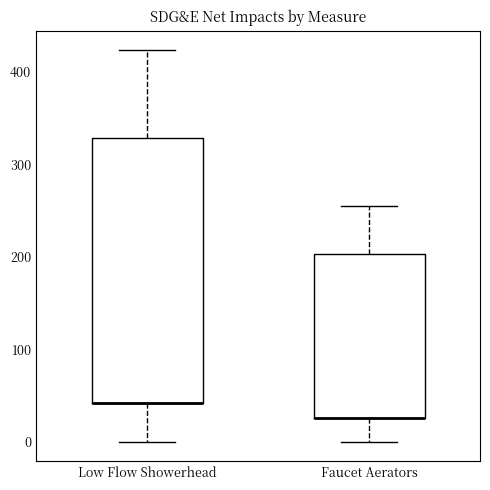

Reading left to right, read every box against the y-axis: the position of its median line, the range the box covers, and the ends of its whiskers. The values are not printed on the chart, so give them approximately, as read against the axis.

Low Flow Showerhead: median 40 (drawn on the box's lower edge), box 40 to 330, whiskers 0 to 420
Faucet Aerators: median 30 (drawn on the box's lower edge), box 30 to 200, whiskers 0 to 260